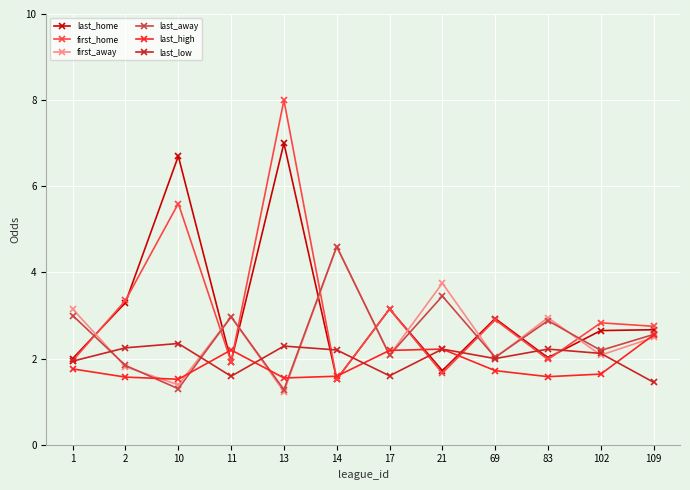

Is it true that last_home equals 1.4 at 2?

False